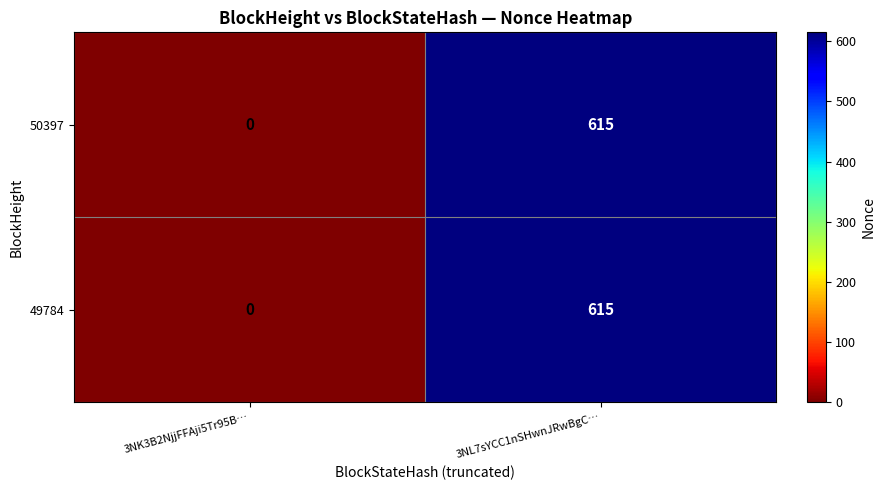

Count the number of data series in this chart.

2